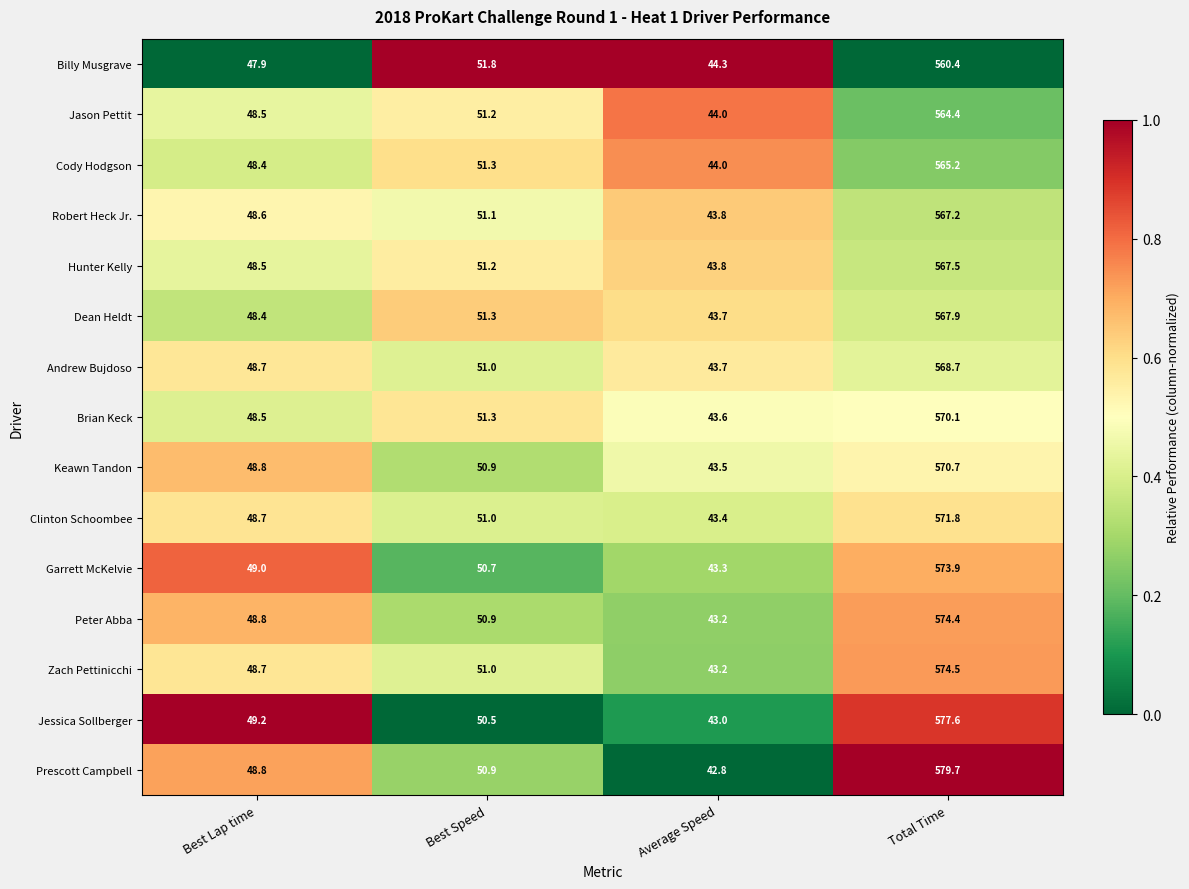

List the series in order of their peak value, highest first.

Prescott Campbell, Jessica Sollberger, Zach Pettinicchi, Peter Abba, Garrett McKelvie, Clinton Schoombee, Keawn Tandon, Brian Keck, Andrew Bujdoso, Dean Heldt, Hunter Kelly, Robert Heck Jr., Cody Hodgson, Jason Pettit, Billy Musgrave